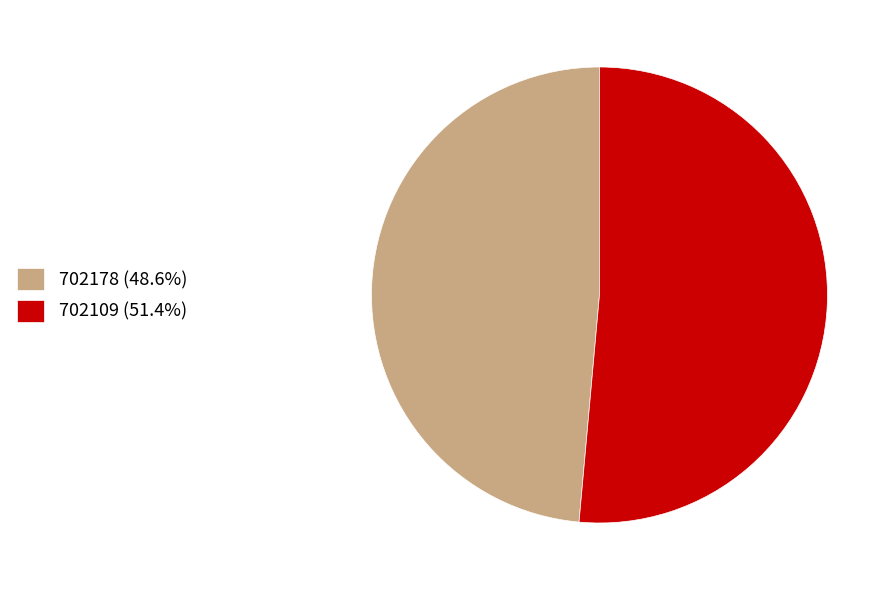

Rank the categories by value from lowest to highest.

702178, 702109